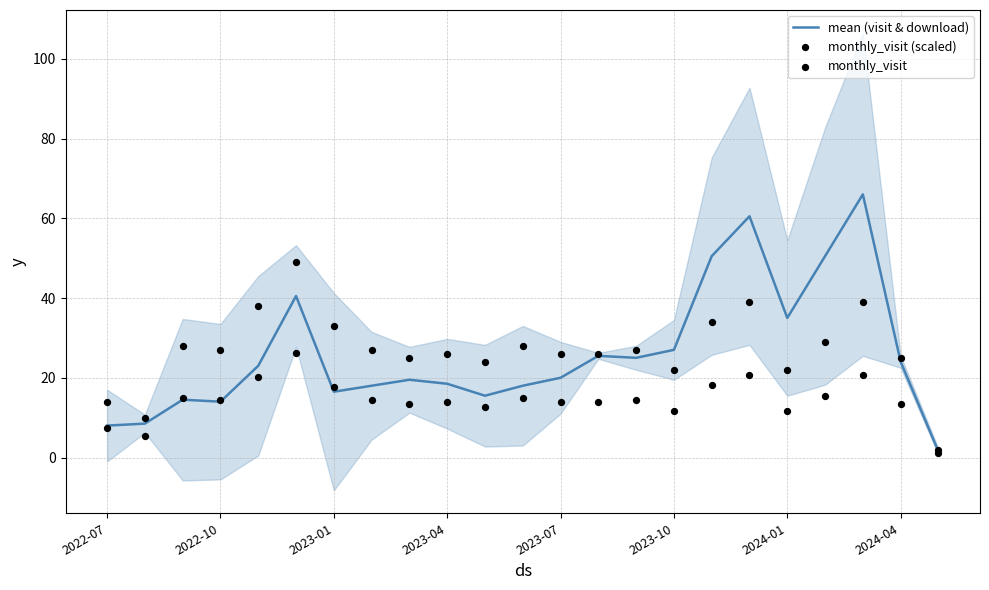

Where is mean (visit & download) nearest to the value 33?

2024-01